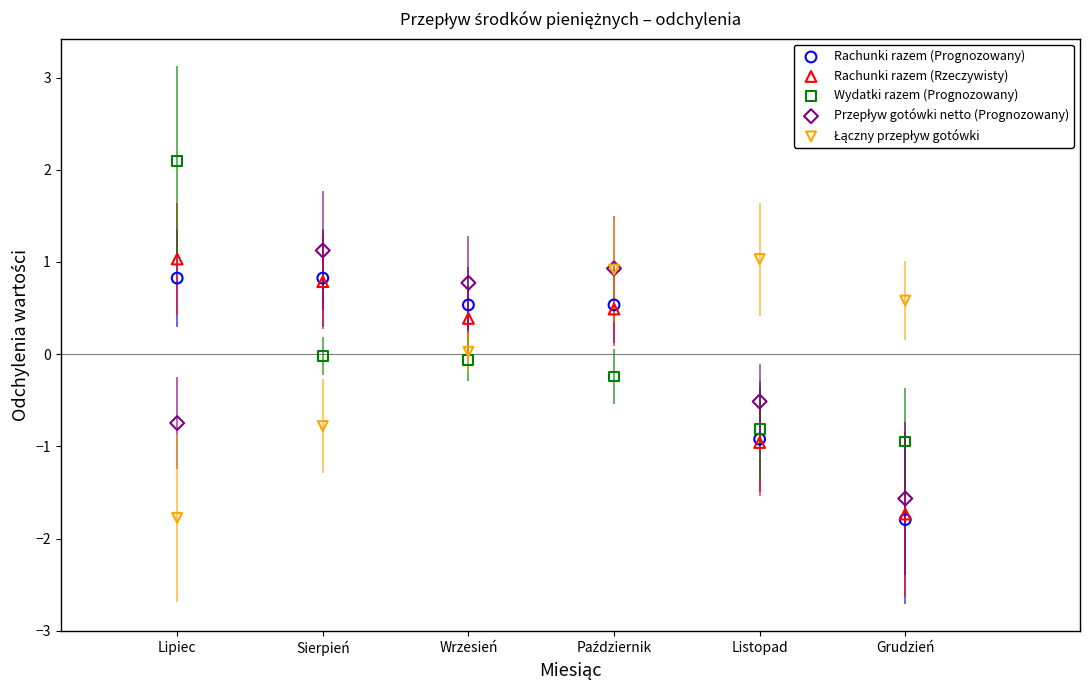

Which series contains the highest Y value?

Wydatki razem (Prognozowany)